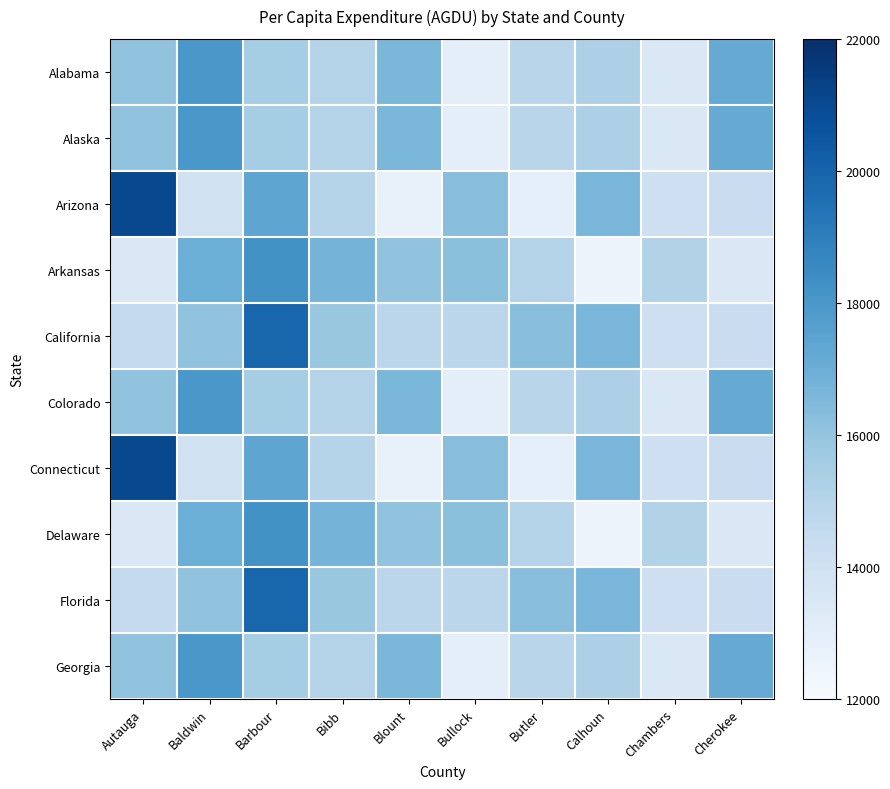

Reading left to right, extract all data points from this chart.

Alabama: Autauga=16055.9	Baldwin=17998.0	Barbour=15522.0	Bibb=15064.0	Blount=16590.8	Bullock=12985.2	Butler=14905.9	Calhoun=15269.3	Chambers=13424.4	Cherokee=17137.8
Alaska: Autauga=16055.9	Baldwin=17998.0	Barbour=15522.0	Bibb=15064.0	Blount=16590.8	Bullock=12985.2	Butler=14905.9	Calhoun=15269.3	Chambers=13424.4	Cherokee=17137.8
Arizona: Autauga=21056.2	Baldwin=13980.4	Barbour=17368.4	Bibb=15001.9	Blount=12711.6	Bullock=16286.4	Butler=12886.3	Calhoun=16631.0	Chambers=14111.1	Cherokee=14273.6
Arkansas: Autauga=13481.9	Baldwin=16969.5	Barbour=18221.9	Bibb=16739.1	Blount=16052.2	Bullock=16183.4	Butler=15066.0	Calhoun=12559.7	Chambers=15129.2	Cherokee=13453.6
California: Autauga=14567.0	Baldwin=16050.2	Barbour=19928.4	Bibb=15873.3	Blount=14846.0	Bullock=14825.0	Butler=16286.4	Calhoun=16631.0	Chambers=14111.1	Cherokee=14273.6
Colorado: Autauga=16055.9	Baldwin=17998.0	Barbour=15522.0	Bibb=15064.0	Blount=16590.8	Bullock=12985.2	Butler=14905.9	Calhoun=15269.3	Chambers=13424.4	Cherokee=17137.8
Connecticut: Autauga=21056.2	Baldwin=13980.4	Barbour=17368.4	Bibb=15001.9	Blount=12711.6	Bullock=16286.4	Butler=12886.3	Calhoun=16631.0	Chambers=14111.1	Cherokee=14273.6
Delaware: Autauga=13481.9	Baldwin=16969.5	Barbour=18221.9	Bibb=16739.1	Blount=16052.2	Bullock=16183.4	Butler=15066.0	Calhoun=12559.7	Chambers=15129.2	Cherokee=13453.6
Florida: Autauga=14567.0	Baldwin=16050.2	Barbour=19928.4	Bibb=15873.3	Blount=14846.0	Bullock=14825.0	Butler=16286.4	Calhoun=16631.0	Chambers=14111.1	Cherokee=14273.6
Georgia: Autauga=16055.9	Baldwin=17998.0	Barbour=15522.0	Bibb=15064.0	Blount=16590.8	Bullock=12985.2	Butler=14905.9	Calhoun=15269.3	Chambers=13424.4	Cherokee=17137.8